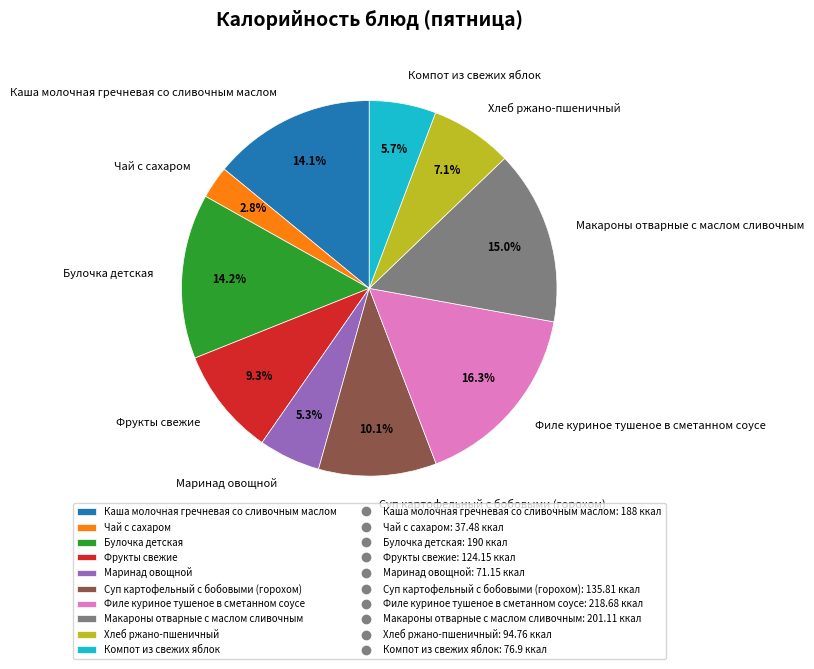

What percentage is the Чай с сахаром slice, to the nearest percent?

3%